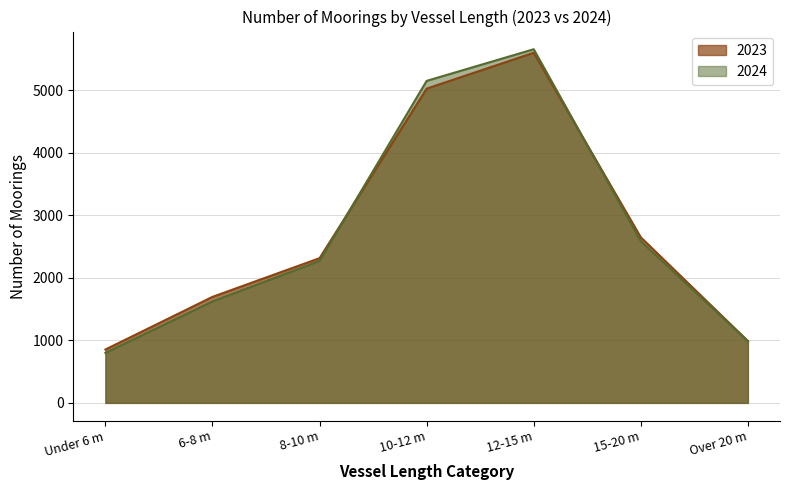

What is the value of the 2023 point at the 5th from the left?

5601